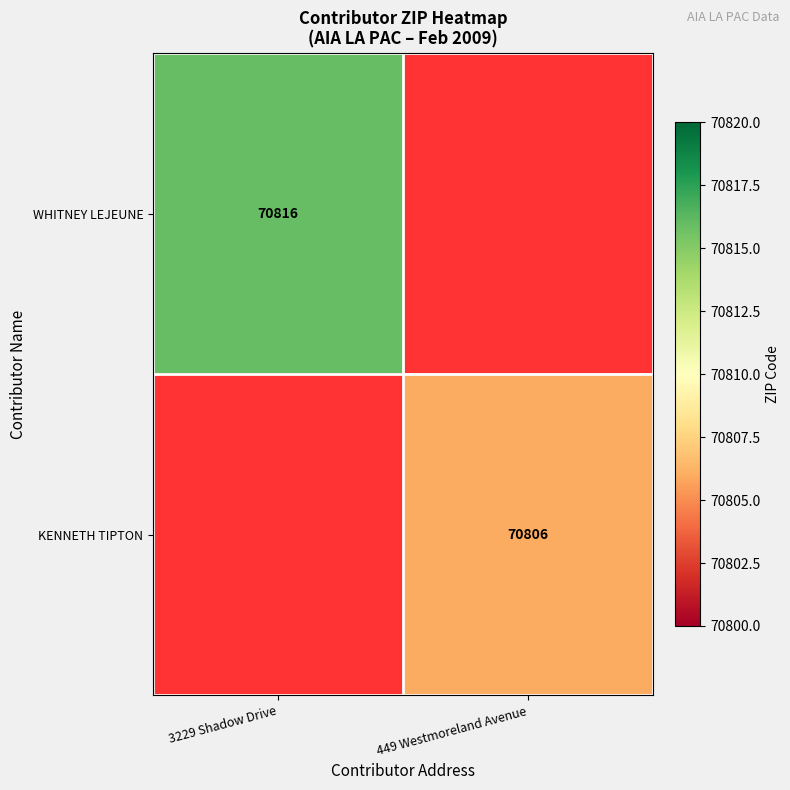

Is it true that WHITNEY LEJEUNE equals 42508 at 3229 Shadow Drive?

False